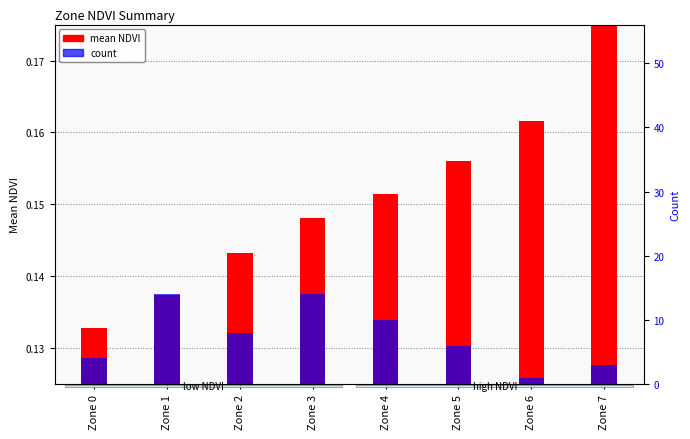

The value of mean NDVI at Zone 3 is 0.1. True or false?

False